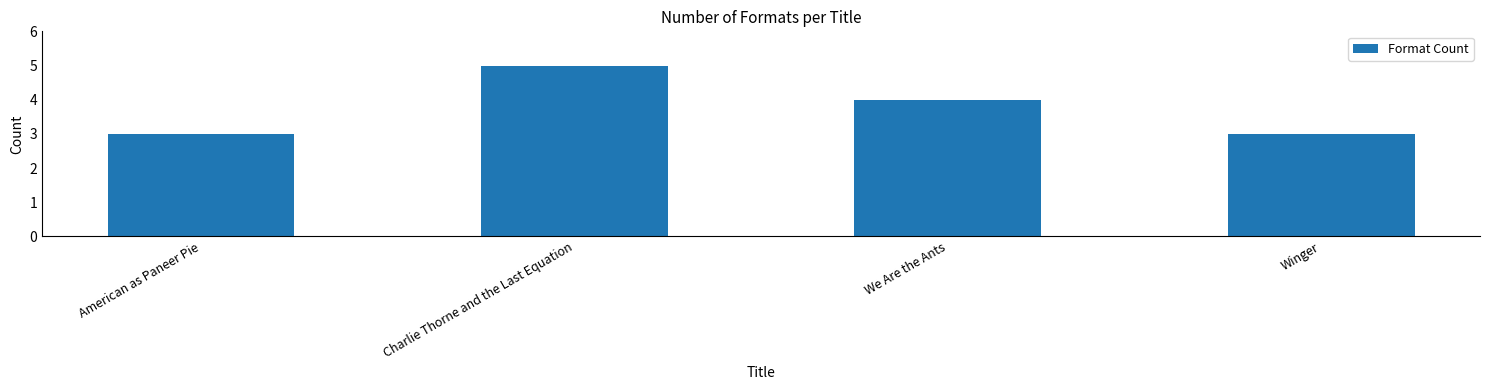

What is the approximate value at Charlie Thorne and the Last Equation?

5